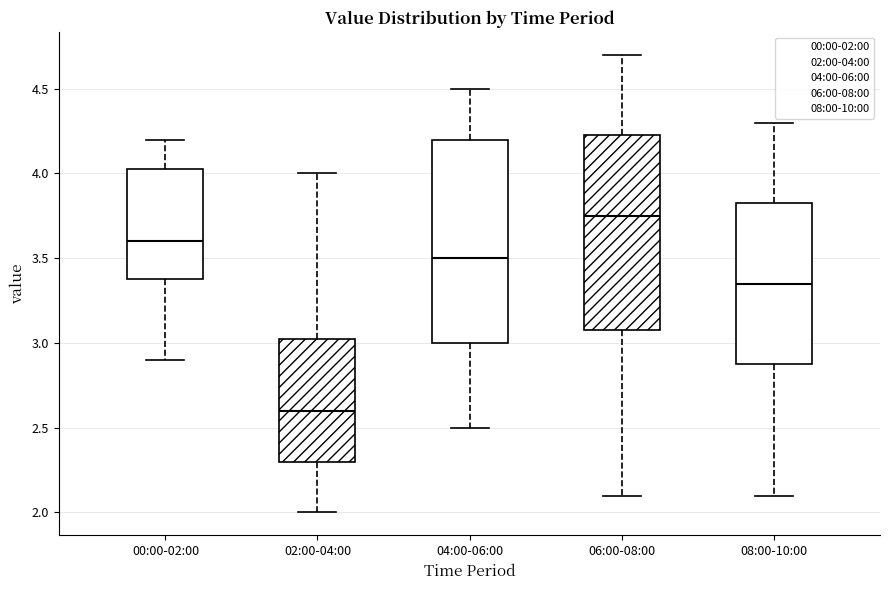

Comparing the boxes themselves (not the whiskers), which one is the tallest?

04:00-06:00